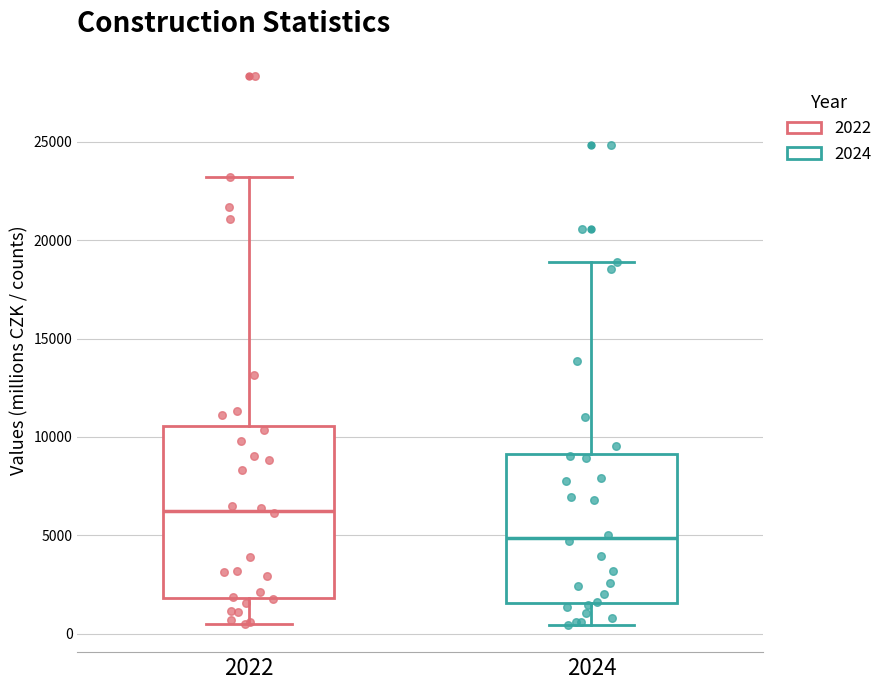

Where is the upper edge of the box at x = 2024 on the y-axis? The values are not printed on the chart, so give them approximately, as read against the axis.

9000